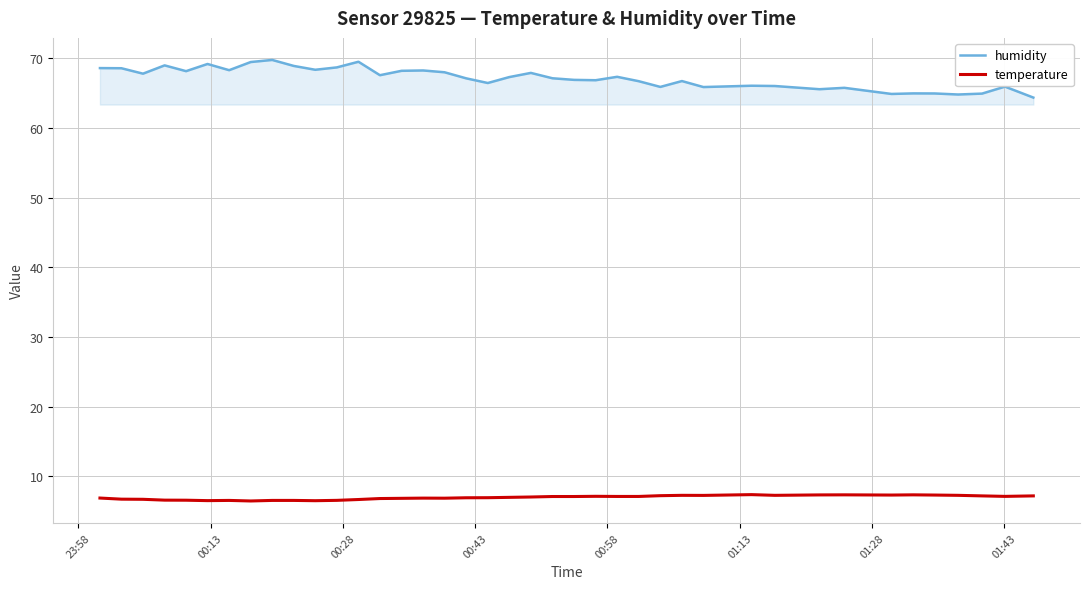

What is the smallest value displayed?

6.5